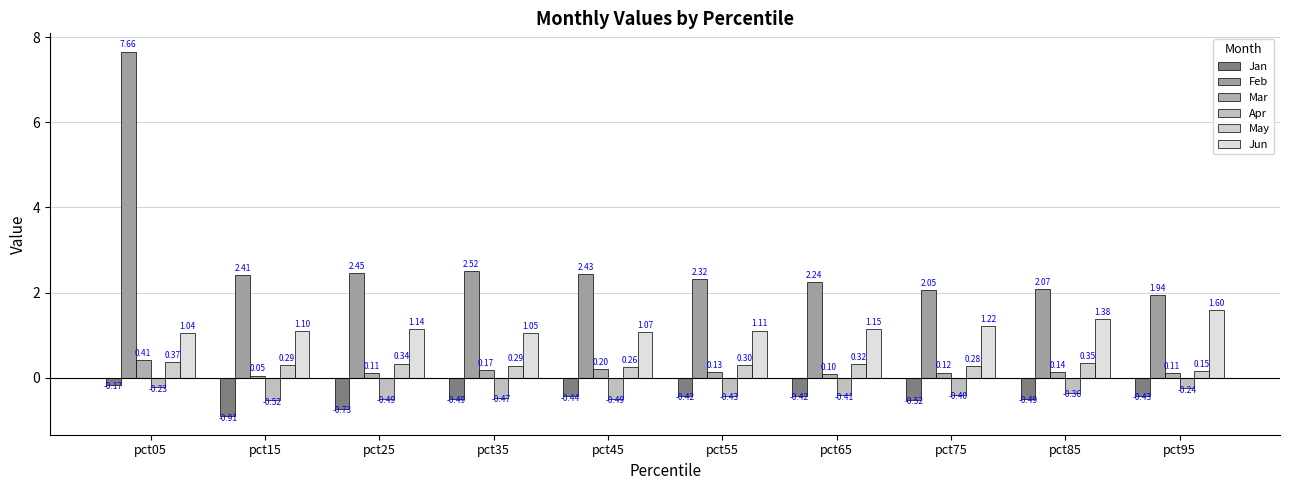

Which series has the largest range (max minus min)?

Feb